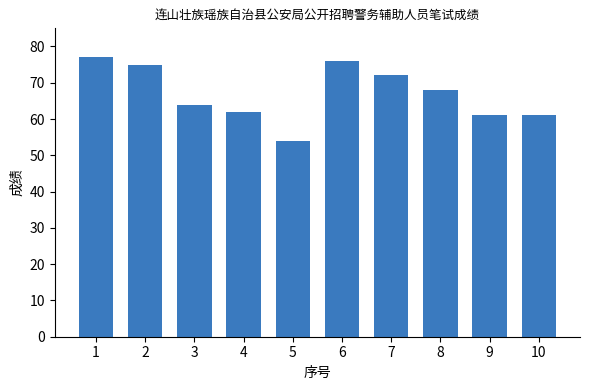

What is the change in value from 5 to 7?

+18